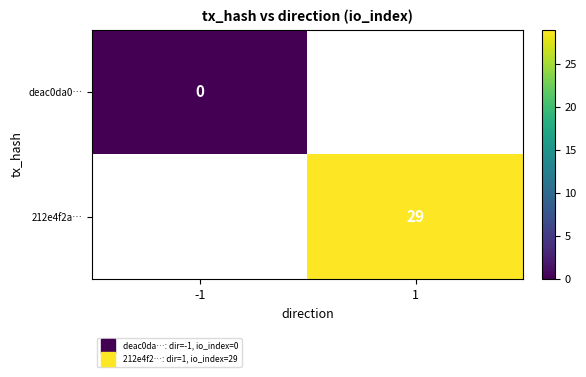

List the labels in order of deac0da0… value, smallest first.

-1, 1